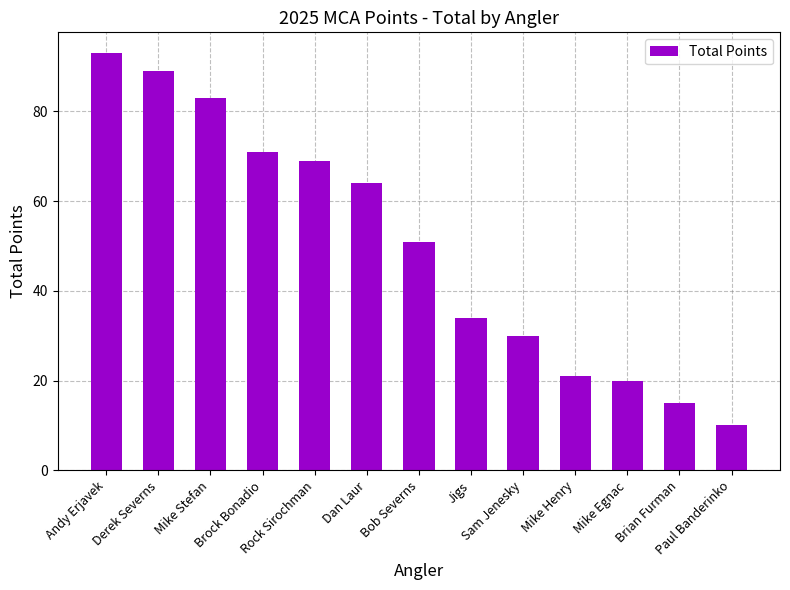

Reading left to right, transcribe all the data shown in this chart.

Andy Erjavek=93	Derek Severns=89	Mike Stefan=83	Brock Bonadio=71	Rock Sirochman=69	Dan Laur=64	Bob Severns=51	Jigs=34	Sam Jenesky=30	Mike Henry=21	Mike Egnac=20	Brian Furman=15	Paul Banderinko=10